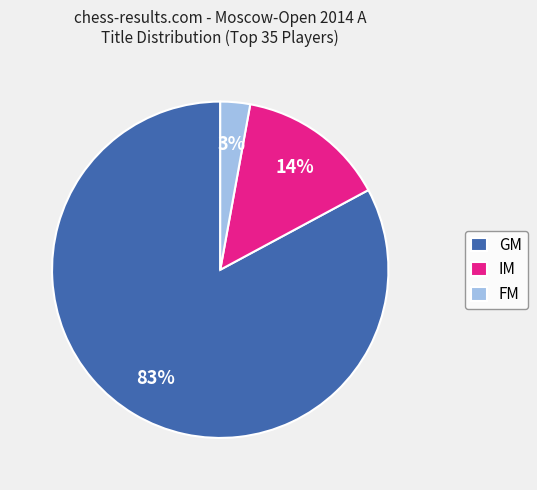

What is the largest slice in the pie chart?

GM